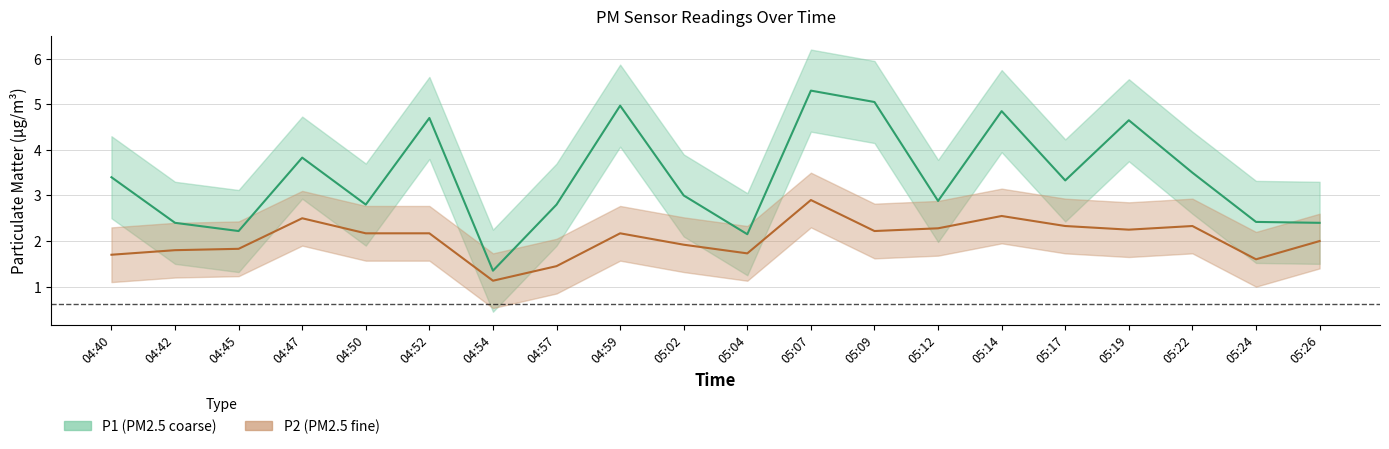

At which category does the chart reach its peak across all series?

05:07